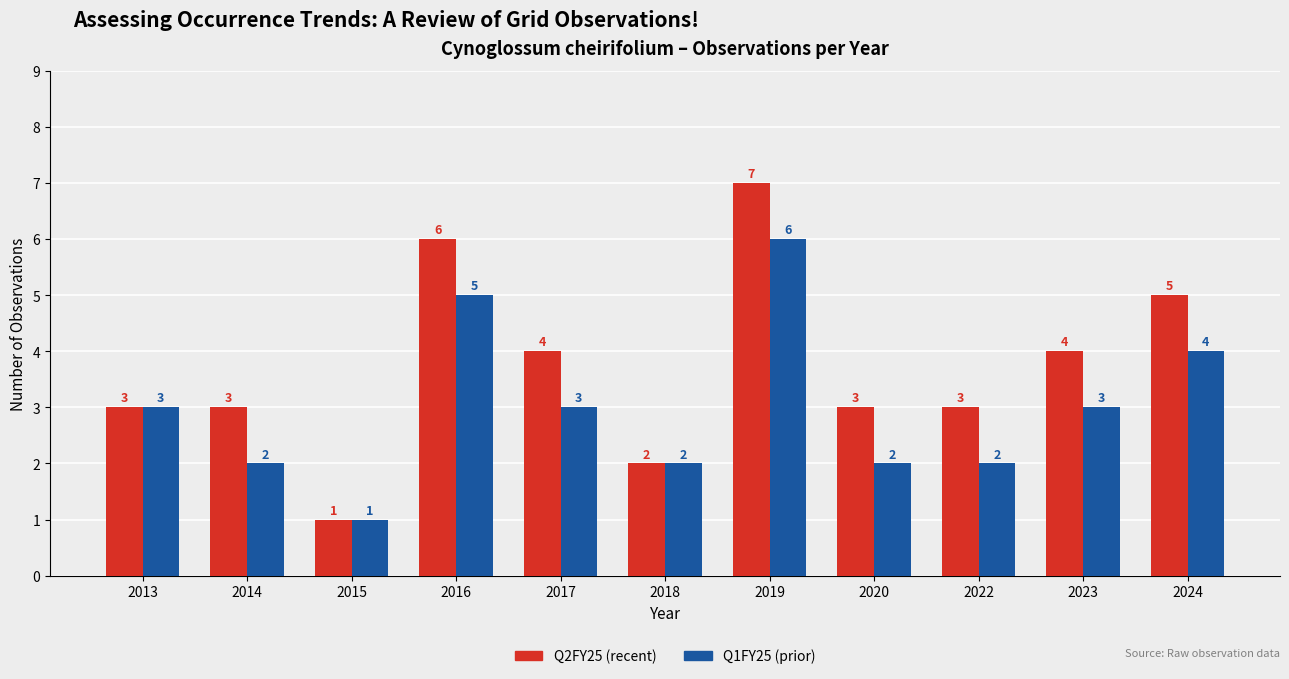

What is the value of the Q2FY25 (recent) bar at the 5th from the left?

4